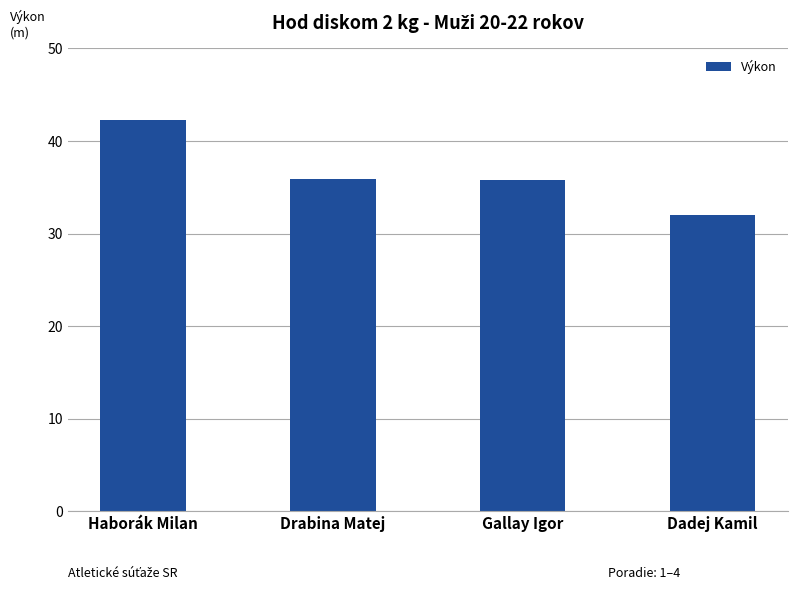

What is the label of the 2nd bar from the right?

Gallay Igor